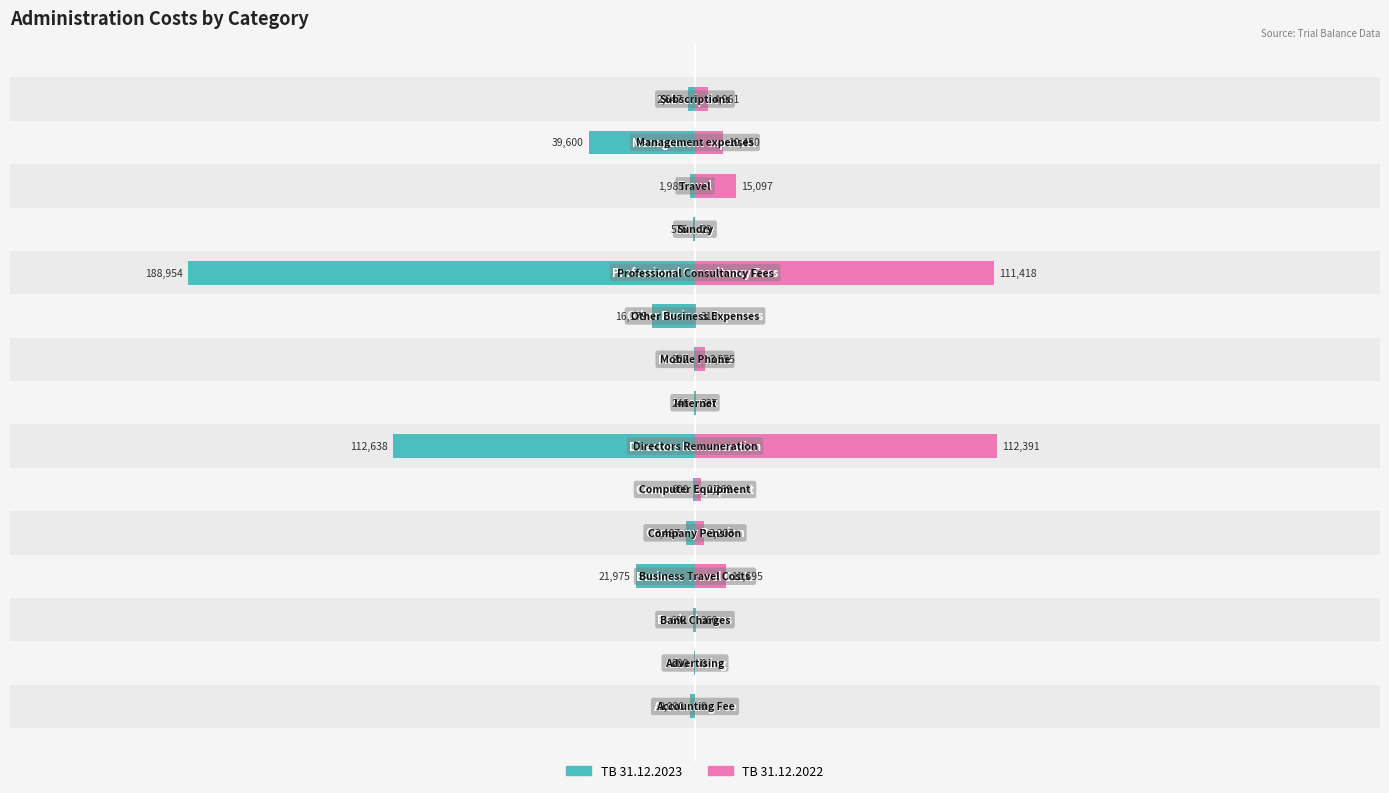

True or false: TB 31.12.2023 has a value of -817.7 at 200000.

False